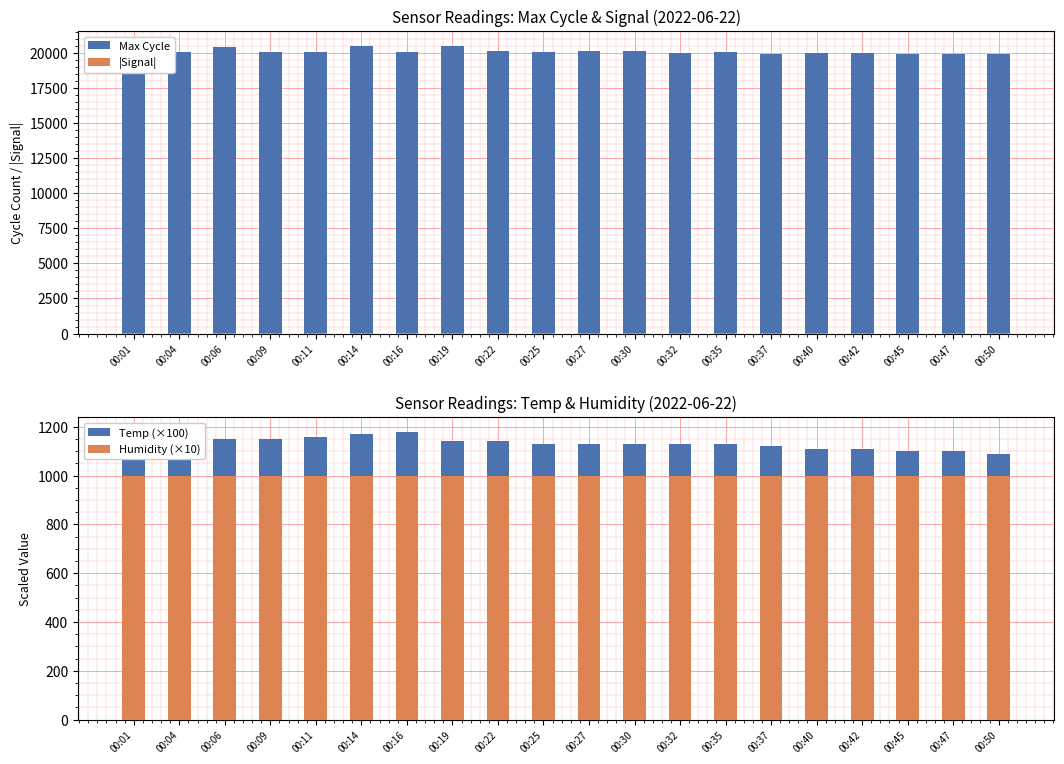

True or false: |Signal| has a value of 26 at 00:09.

False